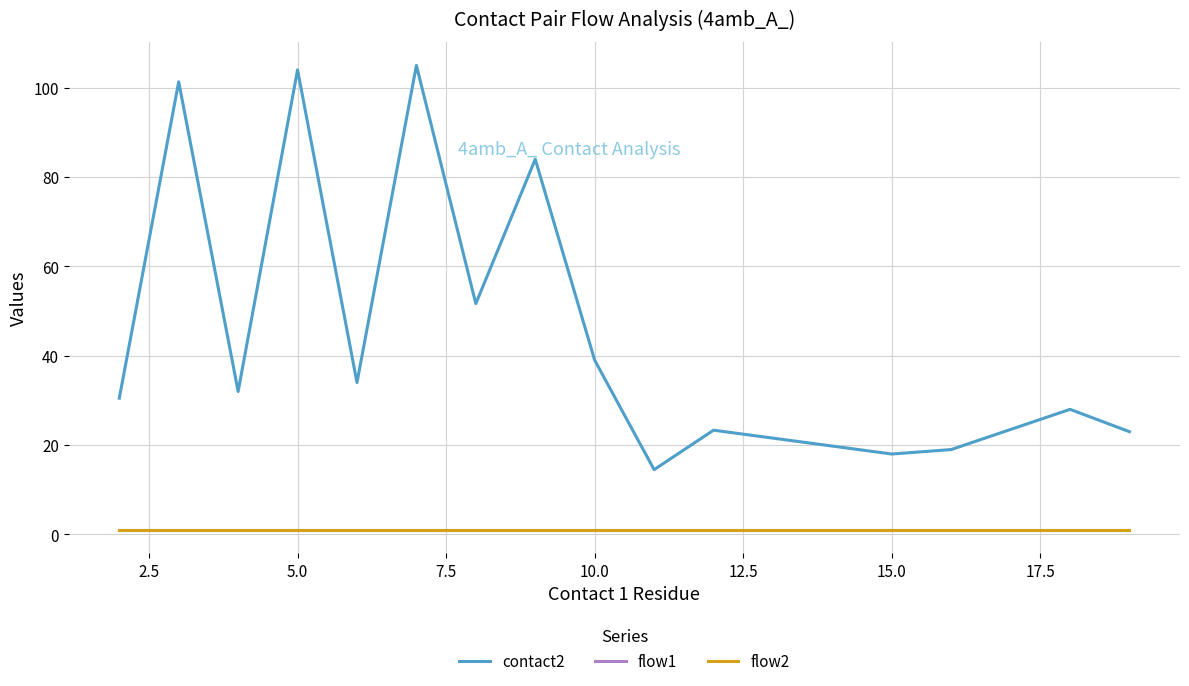

Does the chart display data point markers on the line(s)?

No